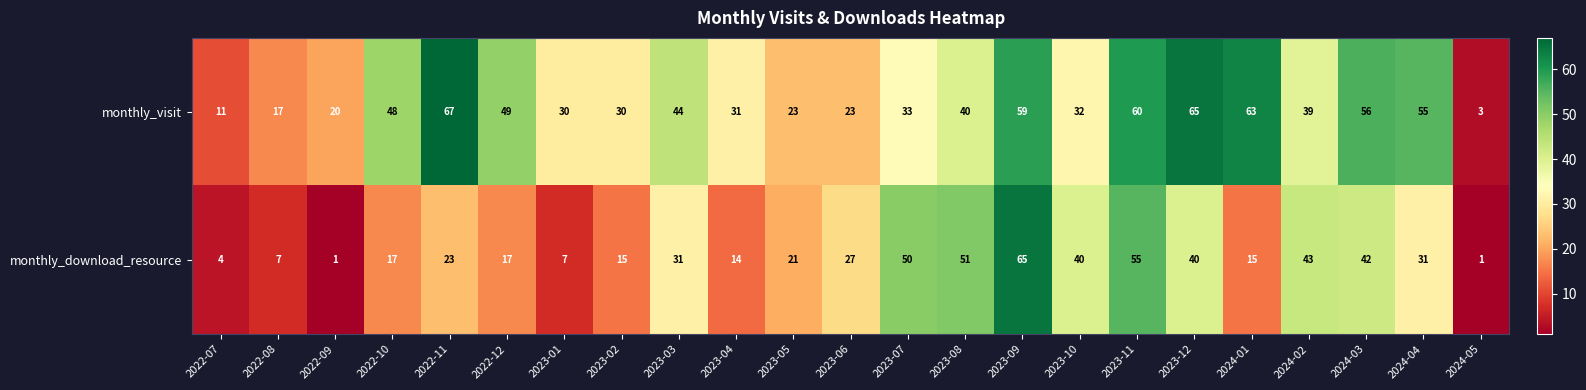

List the series in order of their overall mean, lowest first.

monthly_download_resource, monthly_visit